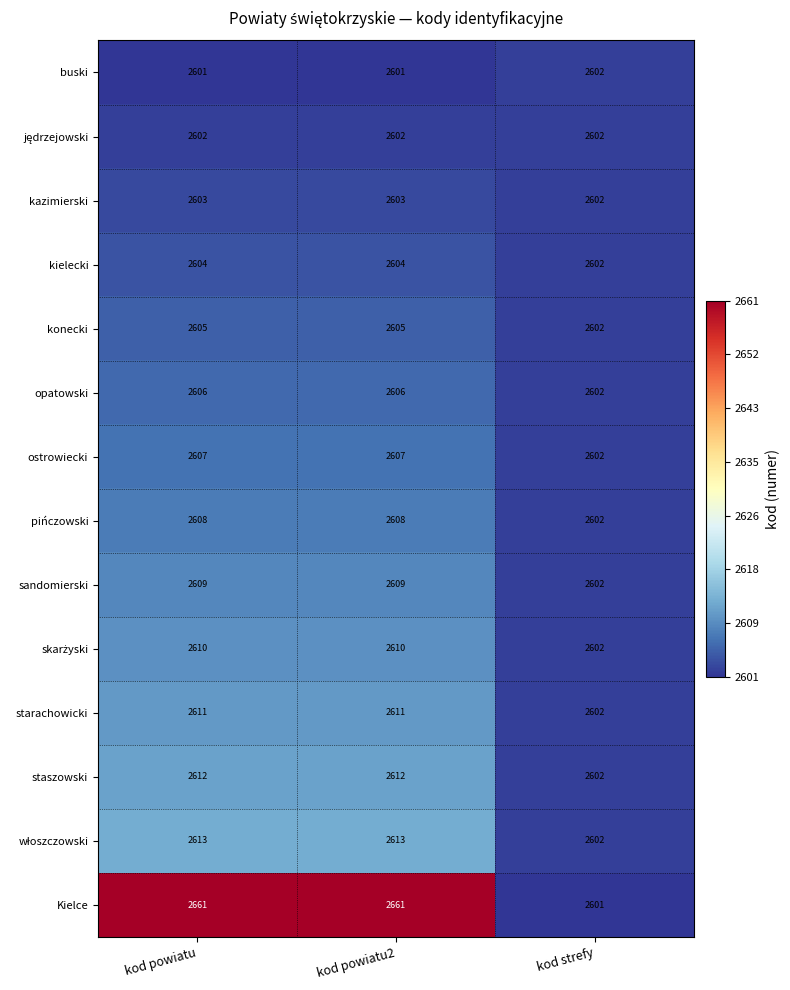

Count the sandomierski values in the range 2602 to 2609.

3